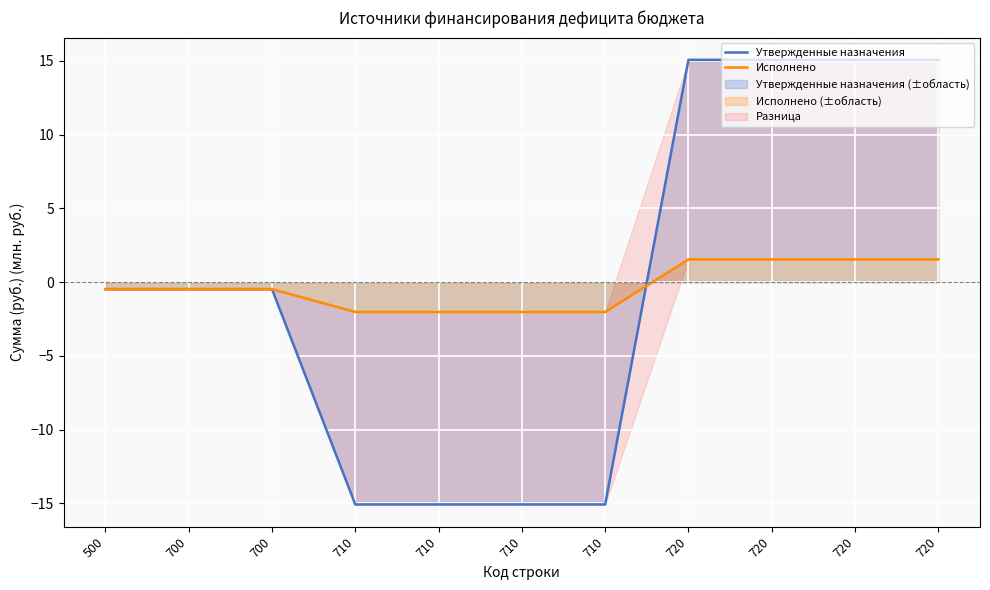

Reading left to right, list all the values displayed in this chart.

Утвержденные назначения: 500=-0.5	700=-0.5	700=-0.5	710=-15.1	710=-15.1	710=-15.1	710=-15.1	720=15.1	720=15.1	720=15.1	720=15.1
Исполнено: 500=-0.5	700=-0.5	700=-0.5	710=-2.0	710=-2.0	710=-2.0	710=-2.0	720=1.5	720=1.5	720=1.5	720=1.5